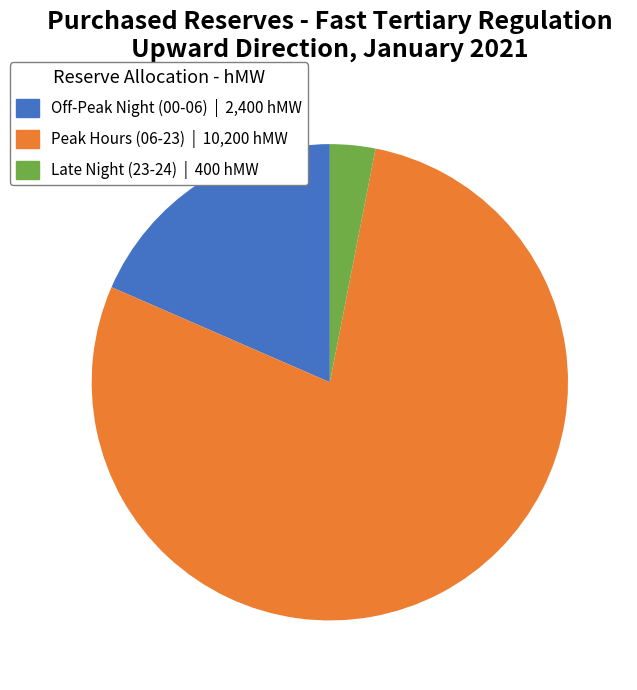

Count the number of slices in the pie.

3